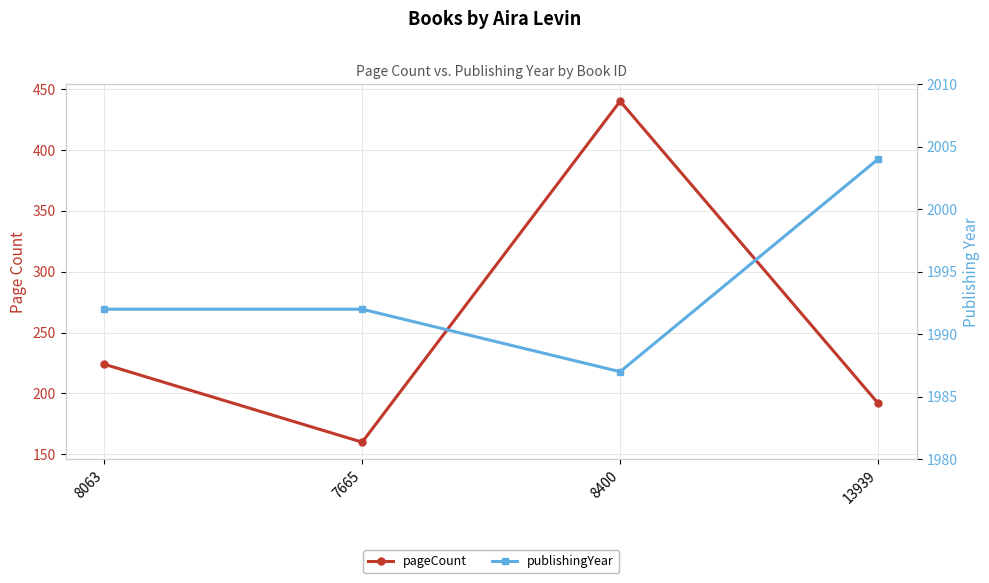

At which category does publishingYear reach its first local valley?

8400